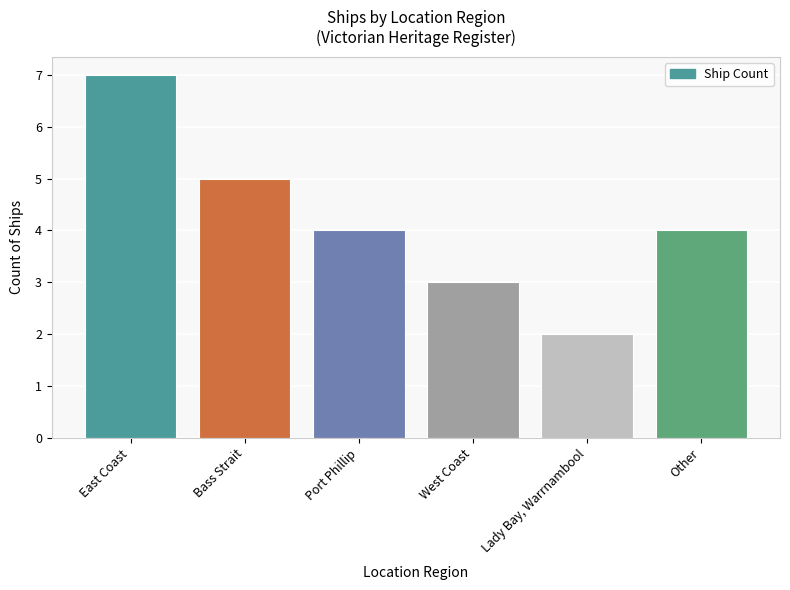

How many values are between 3 and 5?

4